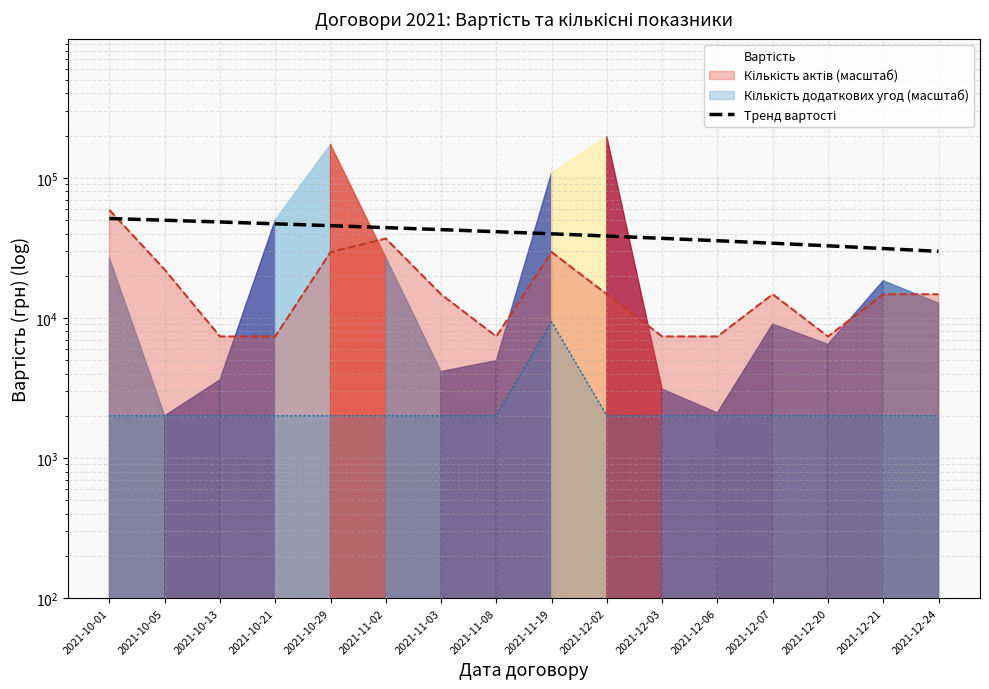

Reading left to right, what are all the values shown in this chart?

51232.3	49807.0	48381.7	46956.4	45531.1	44105.8	42680.5	41255.2	39829.9	38404.6	36979.3	35554.0	34128.7	32703.4	31278.1	29852.8